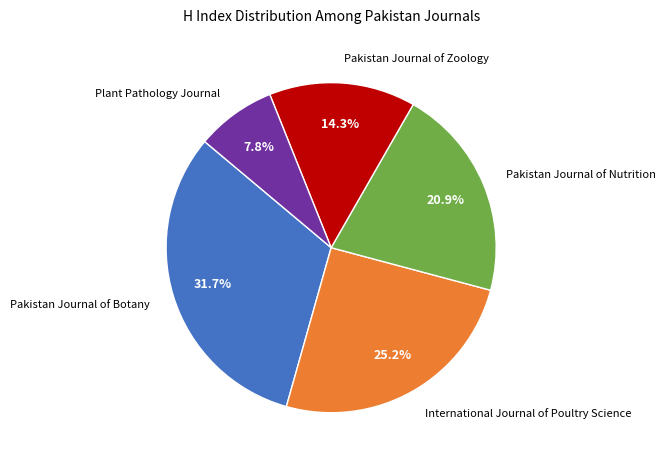

Between Pakistan Journal of Zoology and Pakistan Journal of Nutrition, which is larger?

Pakistan Journal of Nutrition